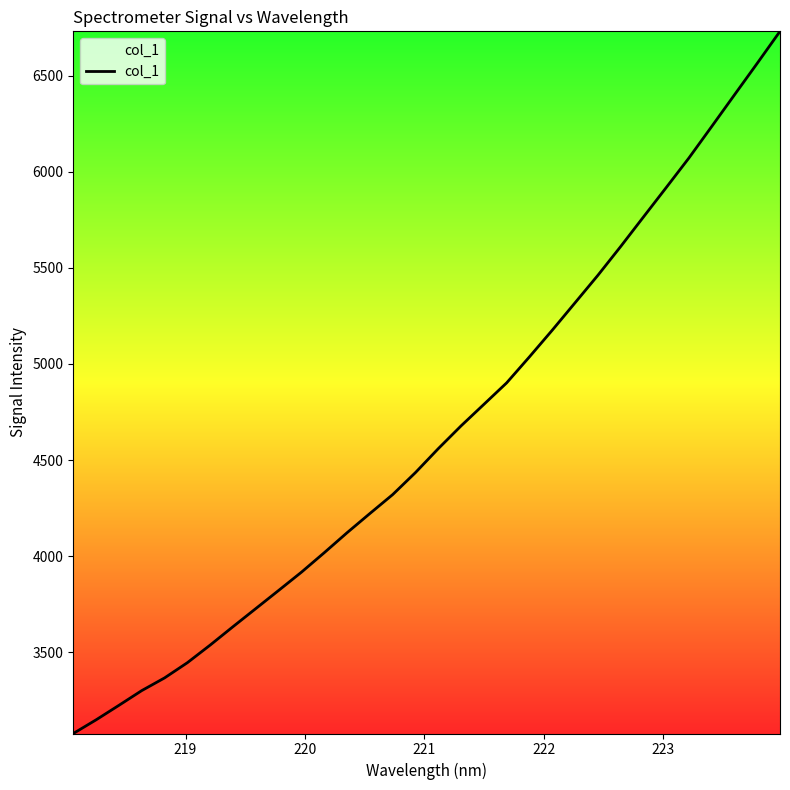

What is the difference between the maximum and minimum values?

3653.2